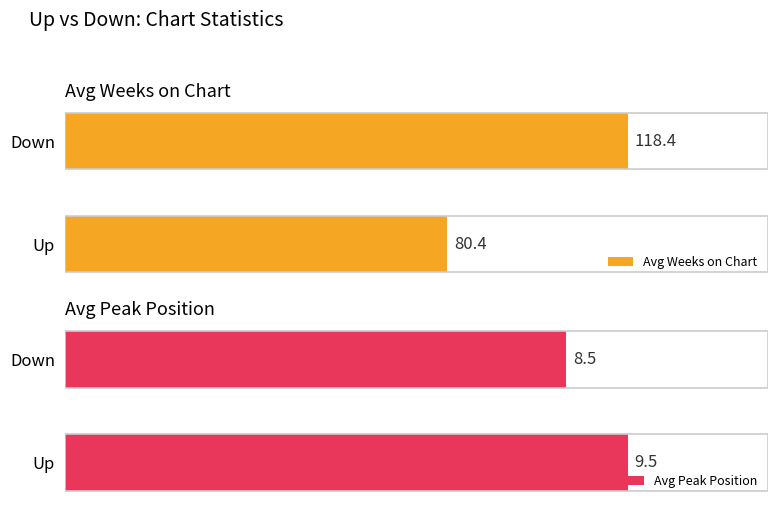

List the labels in order of Avg Weeks on Chart value, largest first.

Down, Up